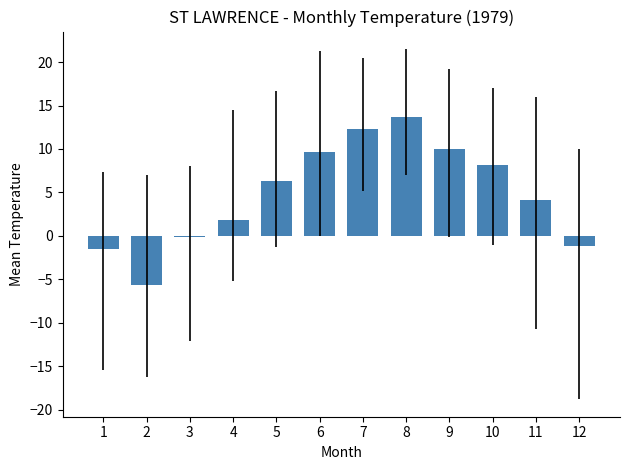

Approximately how many times larger is the value at 5 compared to 11?

1.5